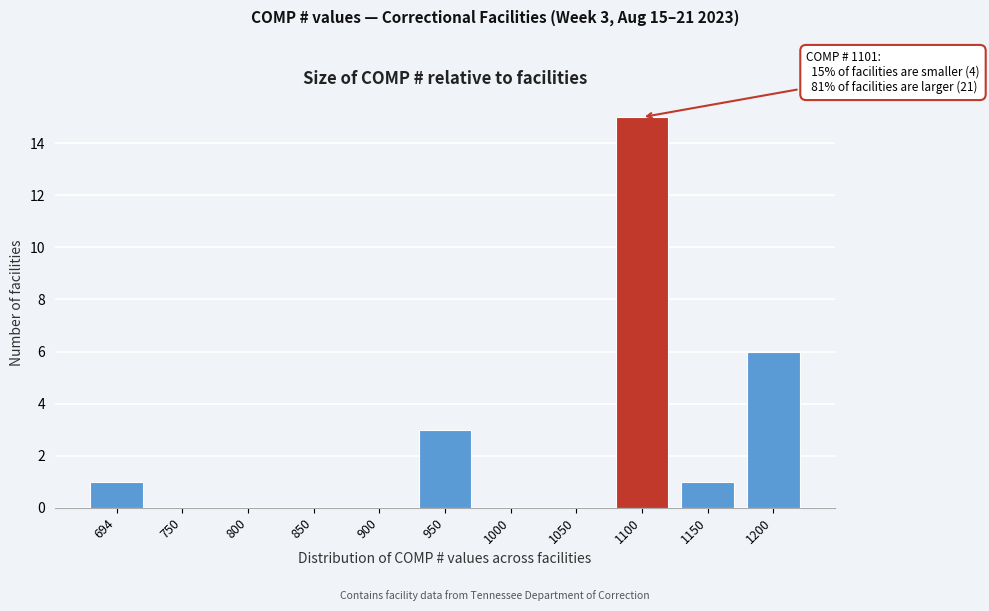

Reading left to right, what are all the values shown in this chart?

694=1	750=0	800=0	850=0	900=0	950=3	1000=0	1050=0	1100=15	1150=1	1200=6